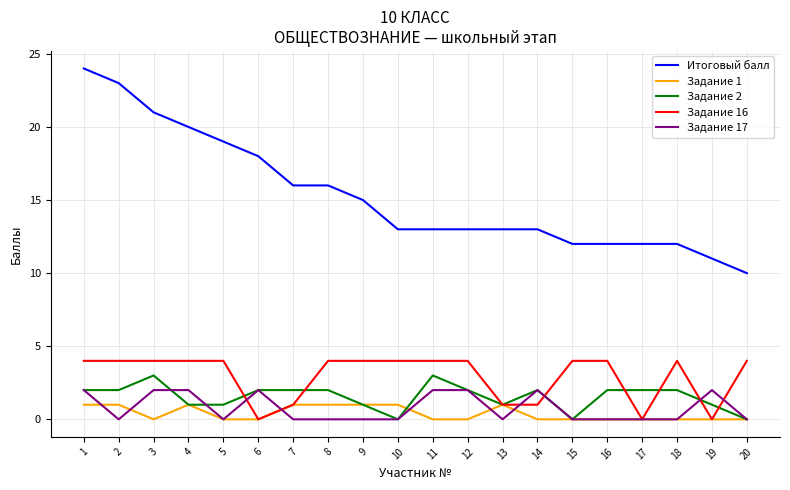

What value does the Задание 1 series have at 2?

1